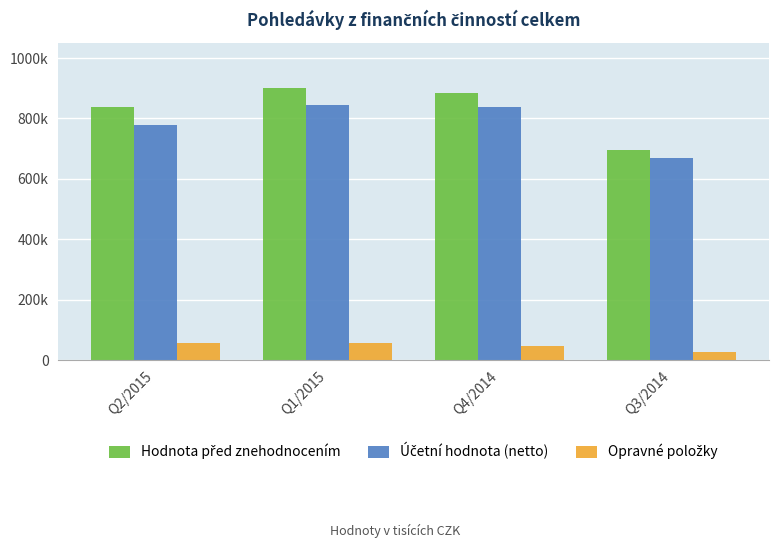

What is the value of the Opravné položky bar at the 1st from the left?

57745.1